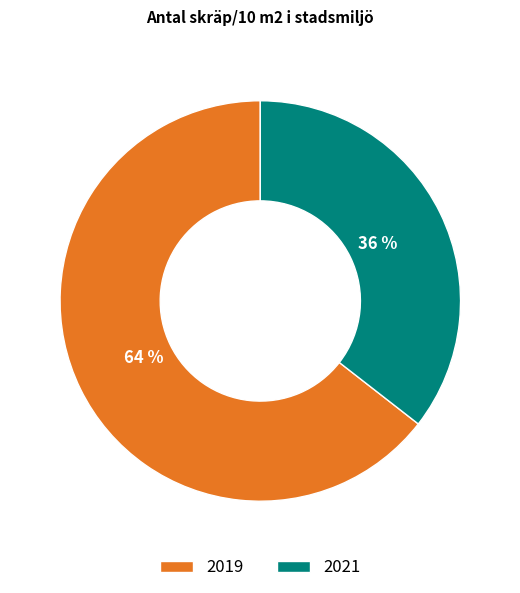

Is there any slice that represents more than half of the pie?

Yes